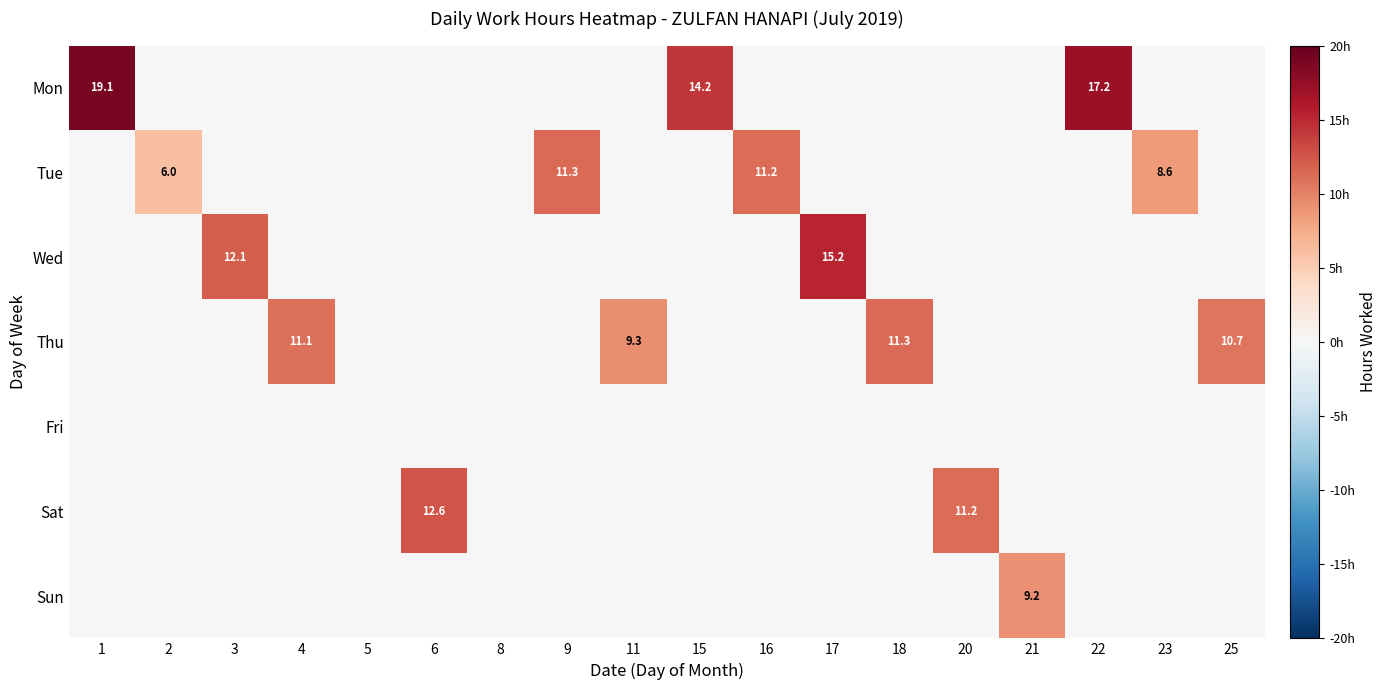

How many values in the Wed series exceed 0?

2